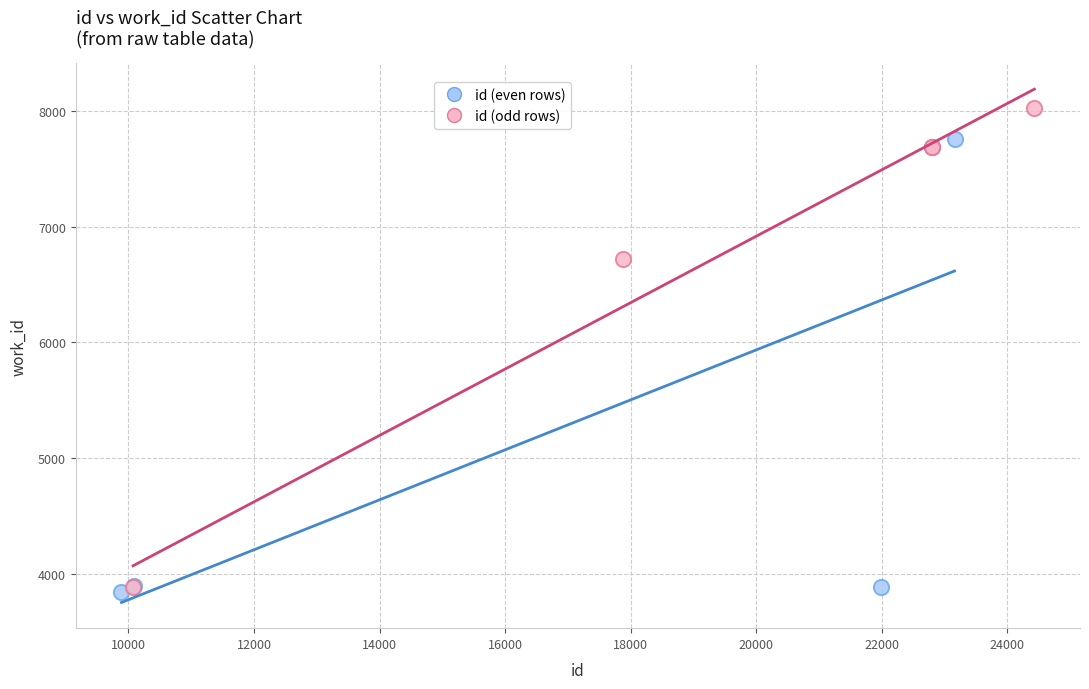

Which series contains the highest Y value?

id (odd rows)